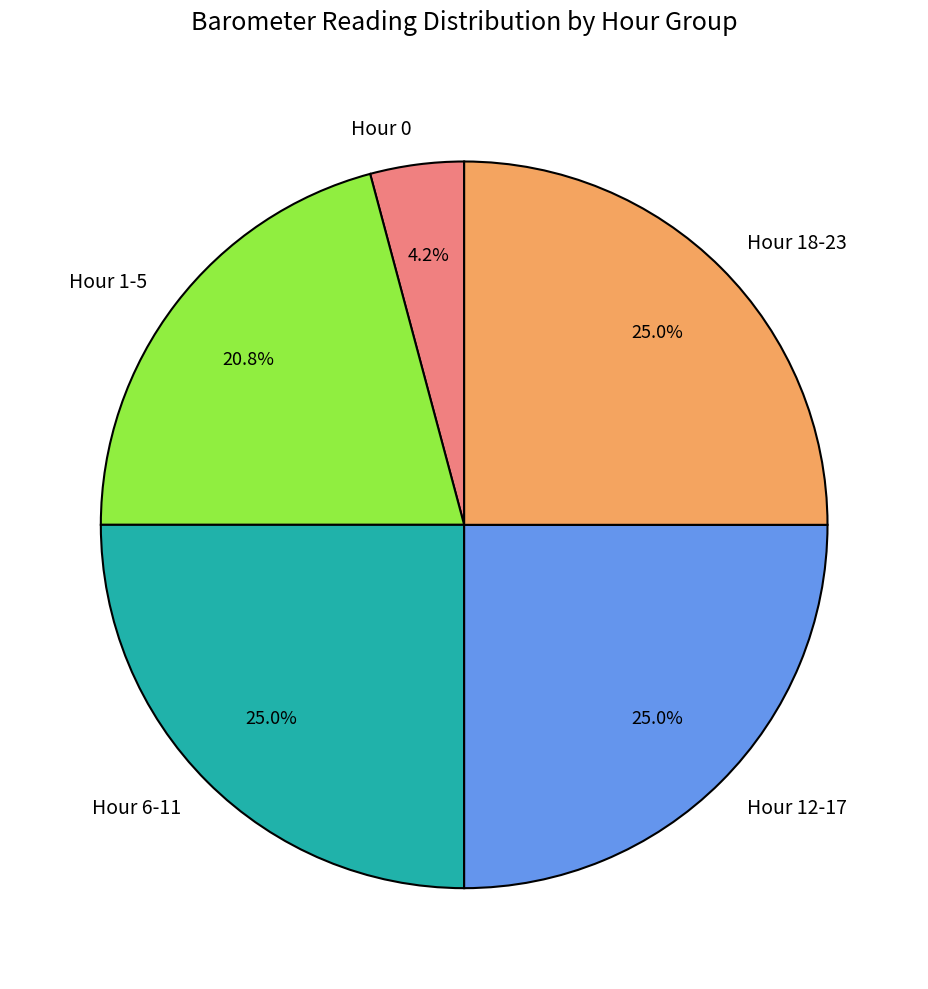

Which category has the smallest portion of the pie?

Hour 0